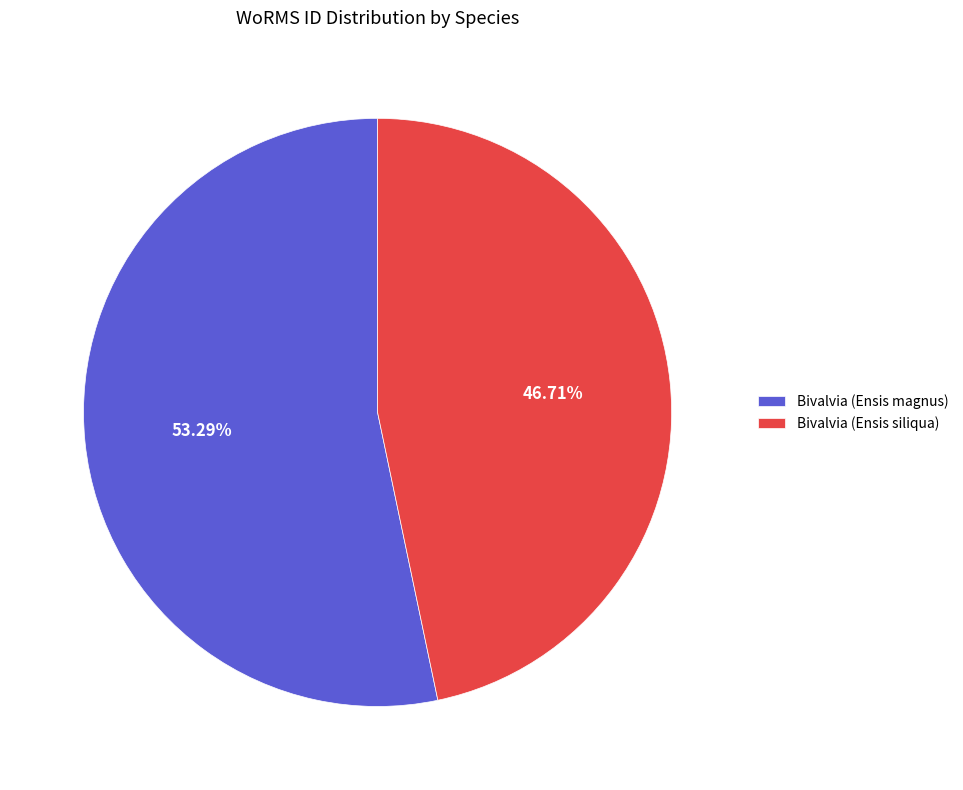

True or false: Bivalvia (Ensis magnus) accounts for 61% of the total.

False